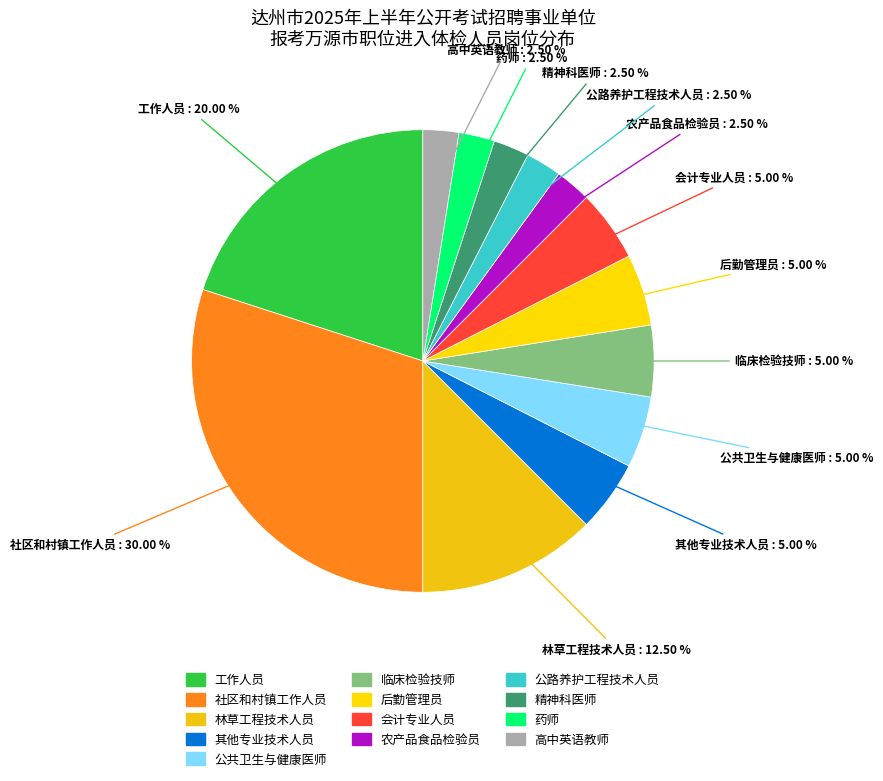

Does 林草工程技术人员 account for over 50% of the chart?

No